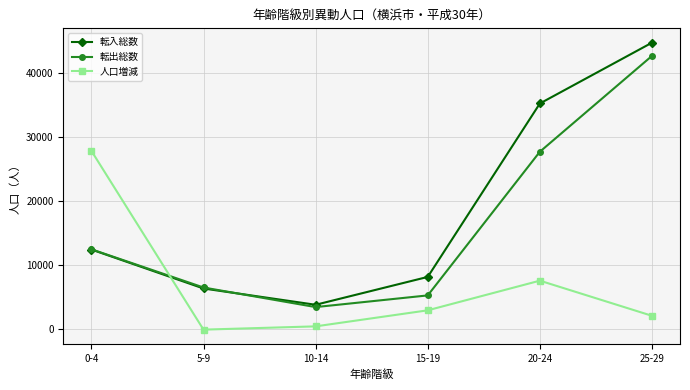

Reading right to left, what are all the values shown in this chart?

転入総数: 25-29=44693	20-24=35186	15-19=8077	10-14=3722	5-9=6268	0-4=12358
転出総数: 25-29=42628	20-24=27644	15-19=5187	10-14=3361	5-9=6423	0-4=12398
人口増減: 25-29=2000	20-24=7491	15-19=2855	10-14=347	5-9=-165	0-4=27785